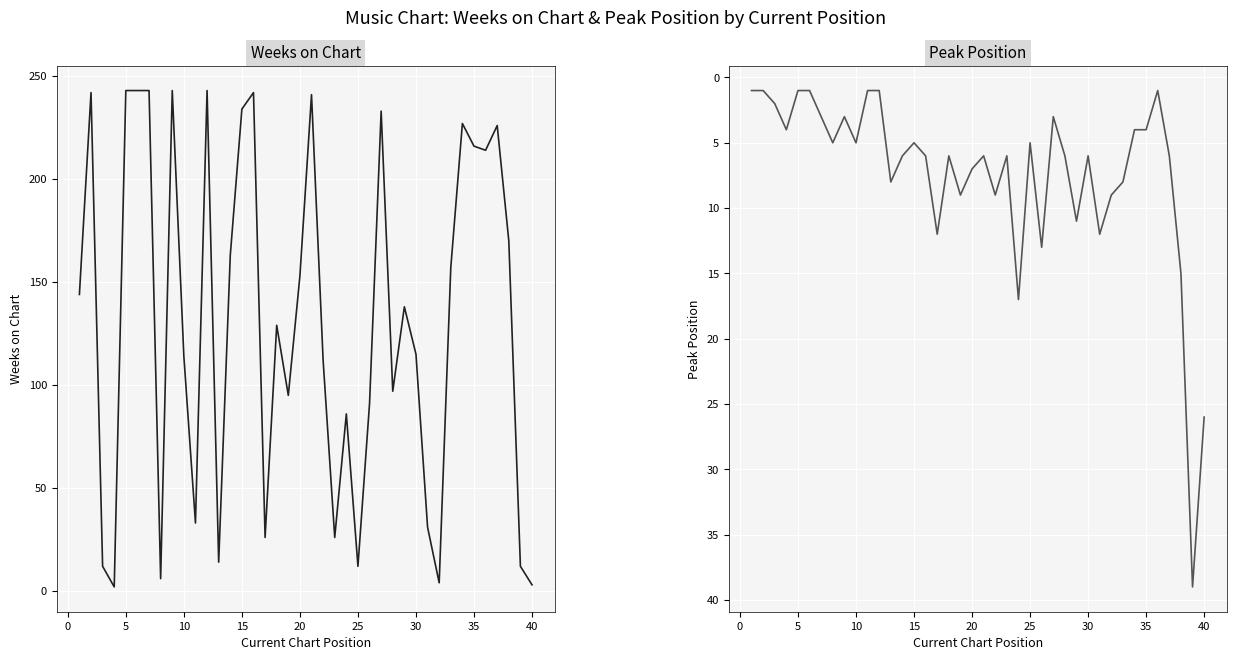

What is the sum of all Weeks on Chart values?

5235